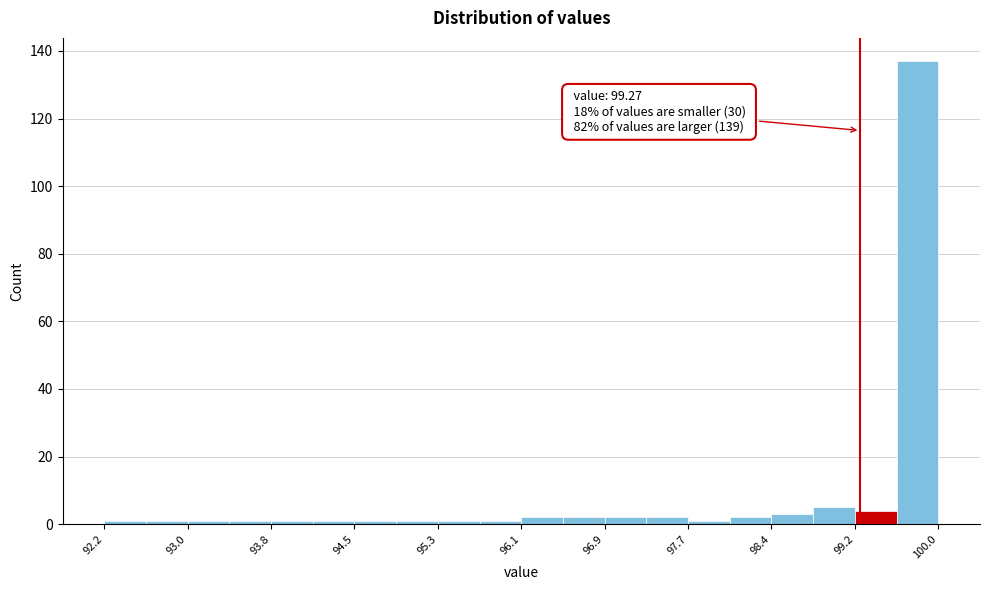

Around what value on the x-axis is the tallest bar? Give the approximate position of its centre, as read against the axis.

99.8